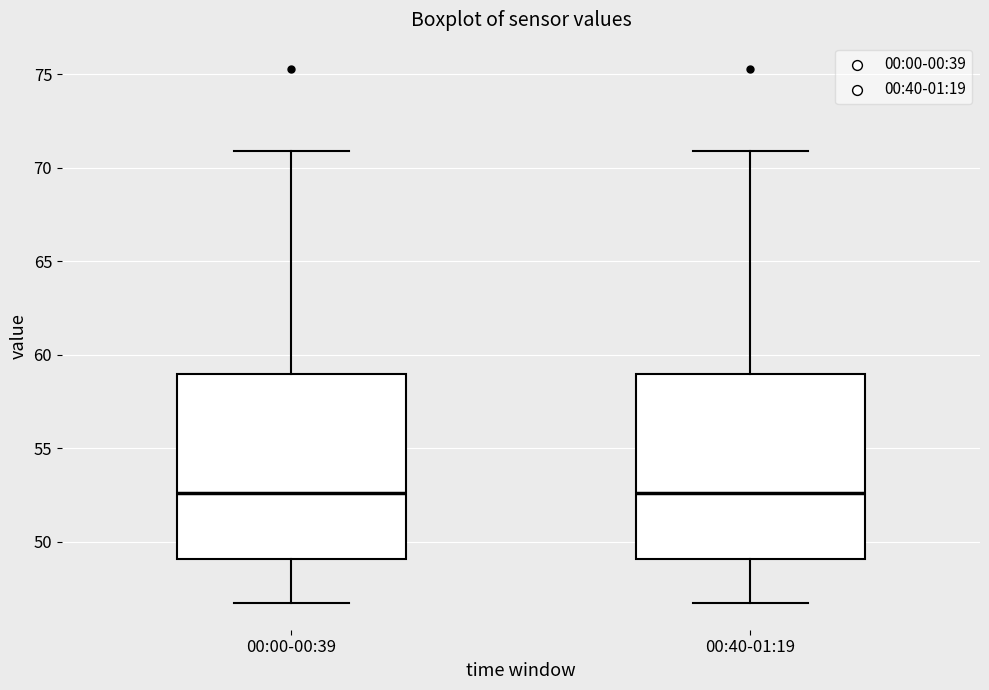

Reading left to right, read every box against the y-axis: the position of its median line, the range the box covers, and the ends of its whiskers. The values are not printed on the chart, so give them approximately, as read against the axis.

00:00-00:39: median 52.5, box 49.0 to 59.0, whiskers 46.5 to 71.0
00:40-01:19: median 52.5, box 49.0 to 59.0, whiskers 46.5 to 71.0